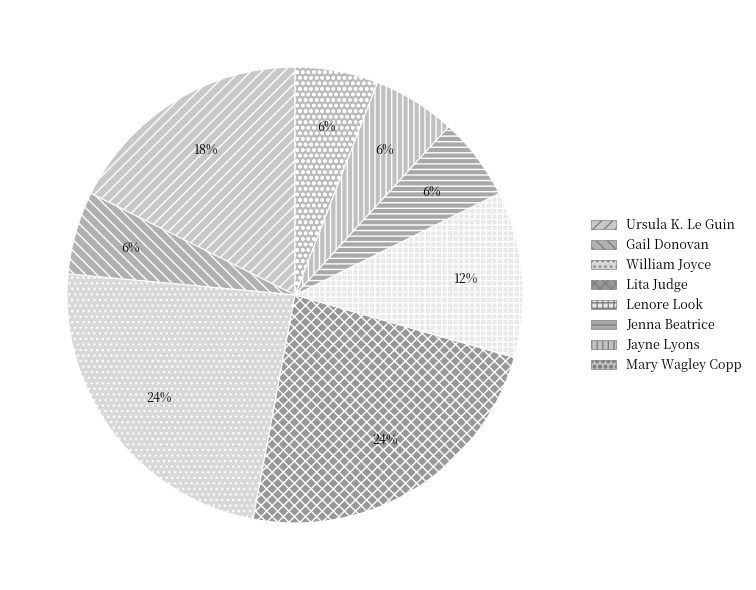

Is there any slice that represents more than half of the pie?

No